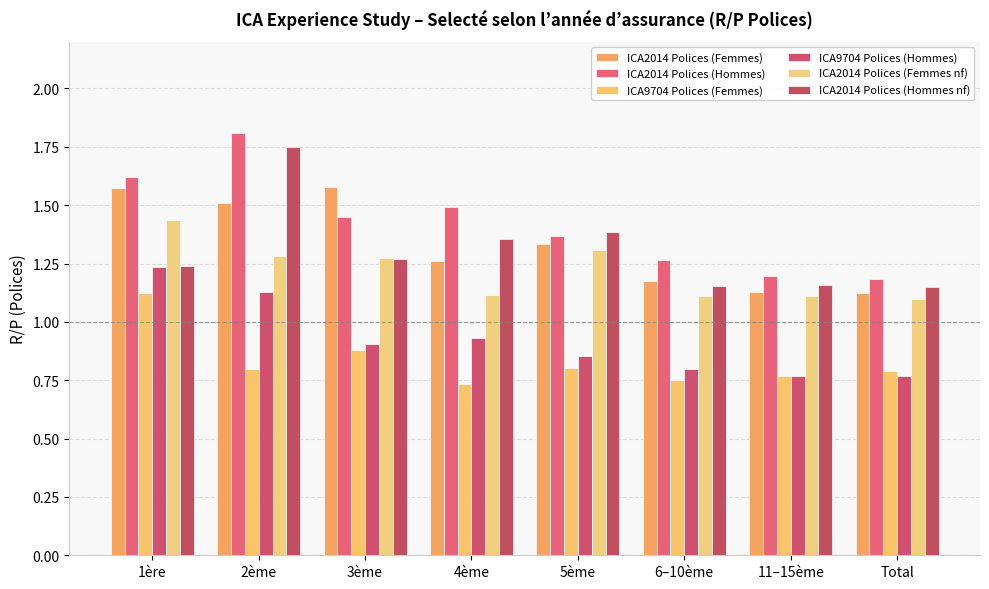

How many data points does each series have?

8